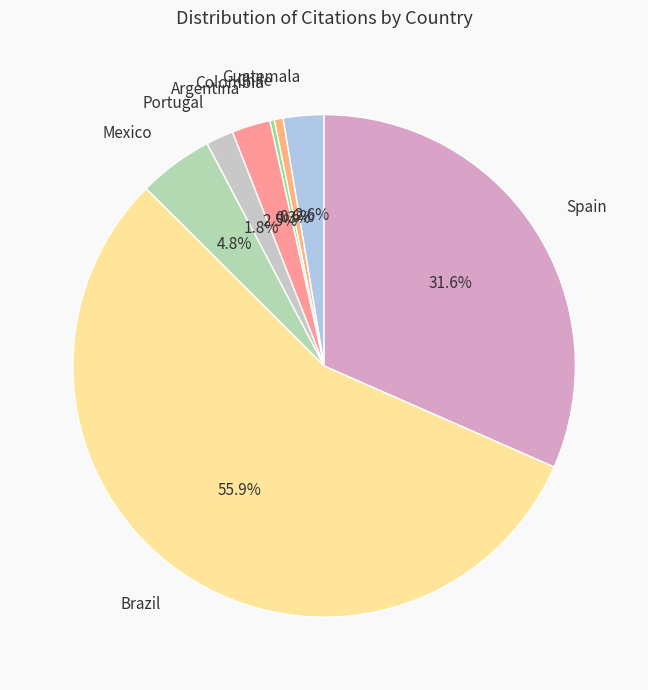

Which slice is the largest?

Brazil